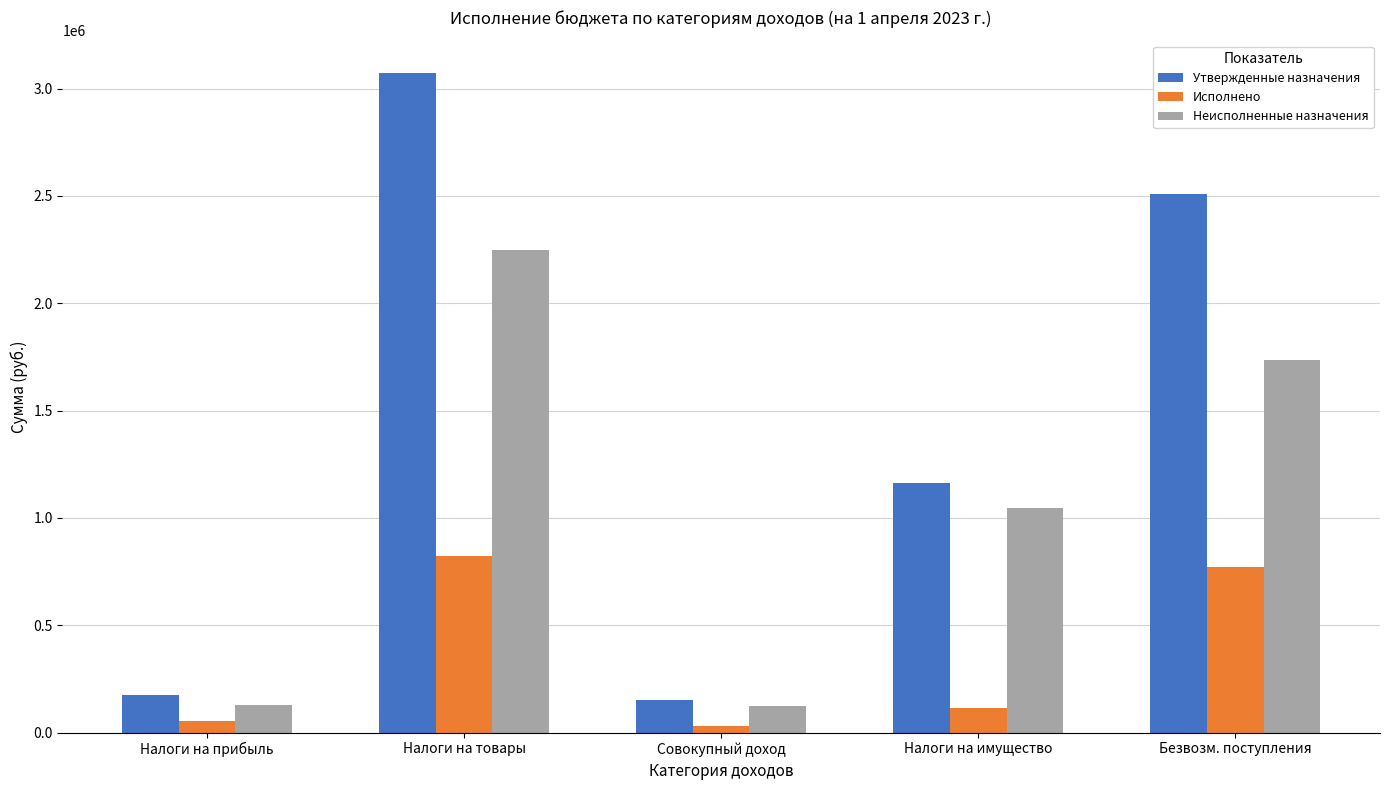

What is the average value of the Утвержденные назначения series?

1414000.0